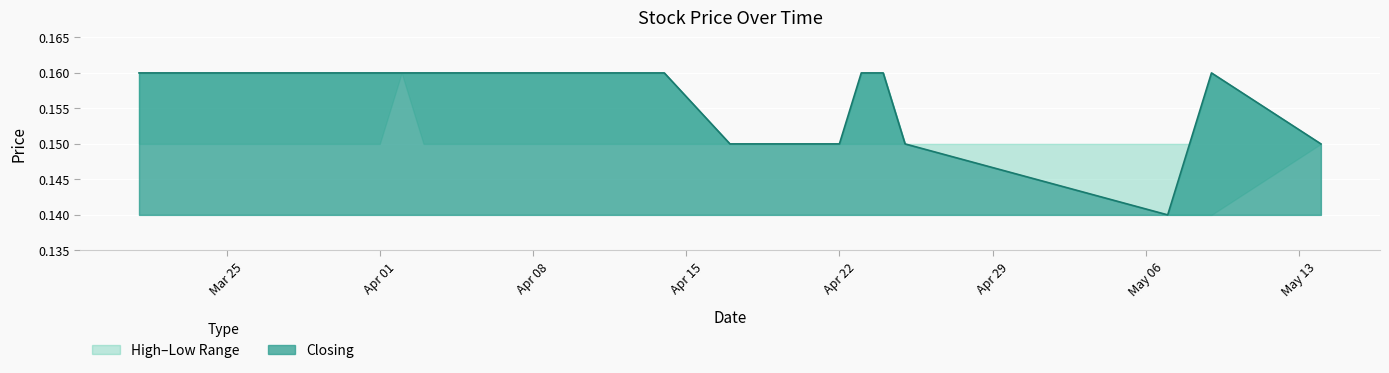

What position from the right is 21/04/2024?

12